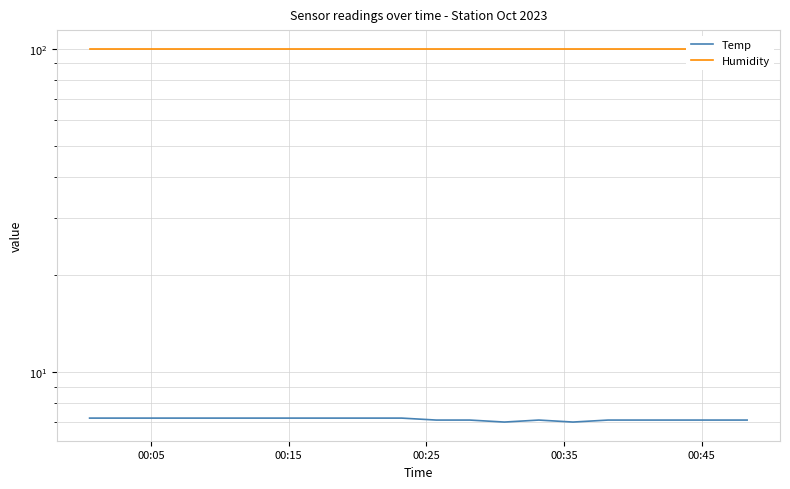

True or false: Temp and Humidity intersect in this chart.

False